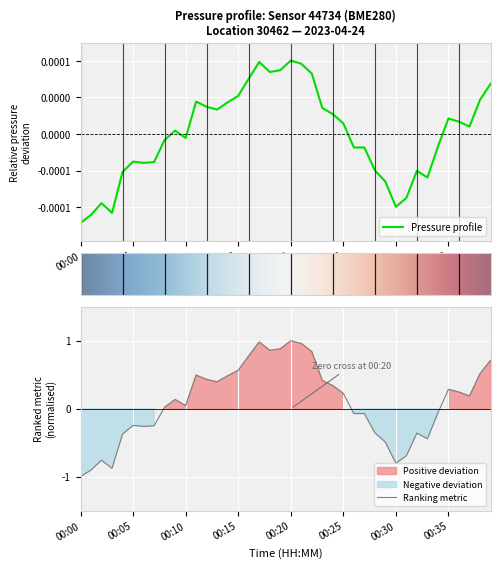

True or false: the data has more than 1 interior local peaks.

True